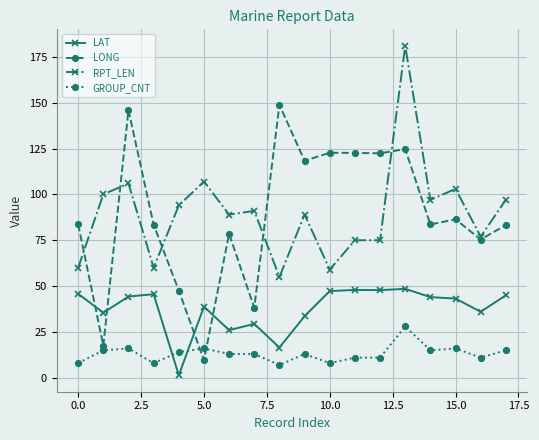

True or false: LAT and RPT_LEN intersect in this chart.

False